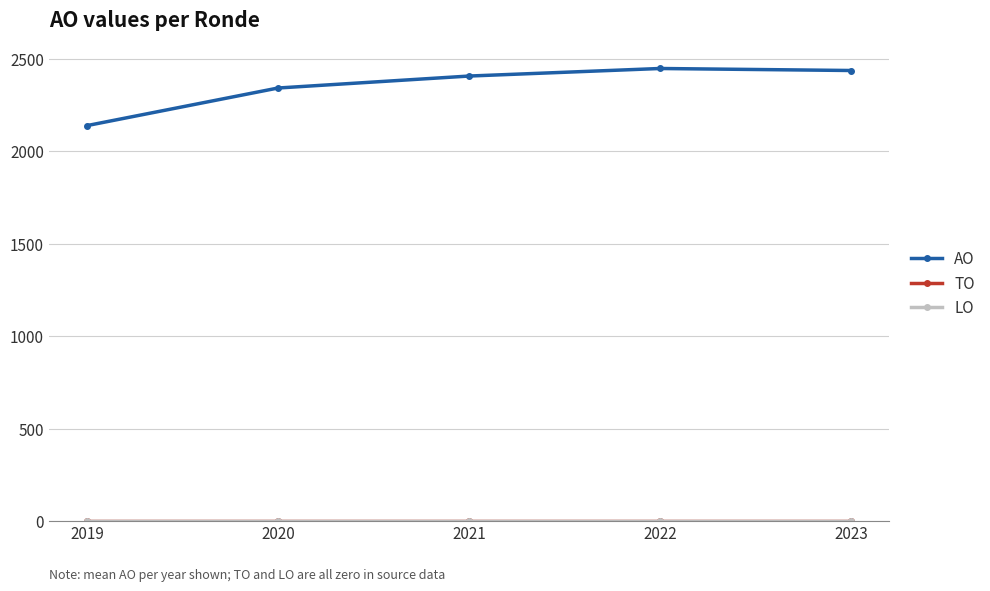

What is the lowest value of the AO series?

2139.0